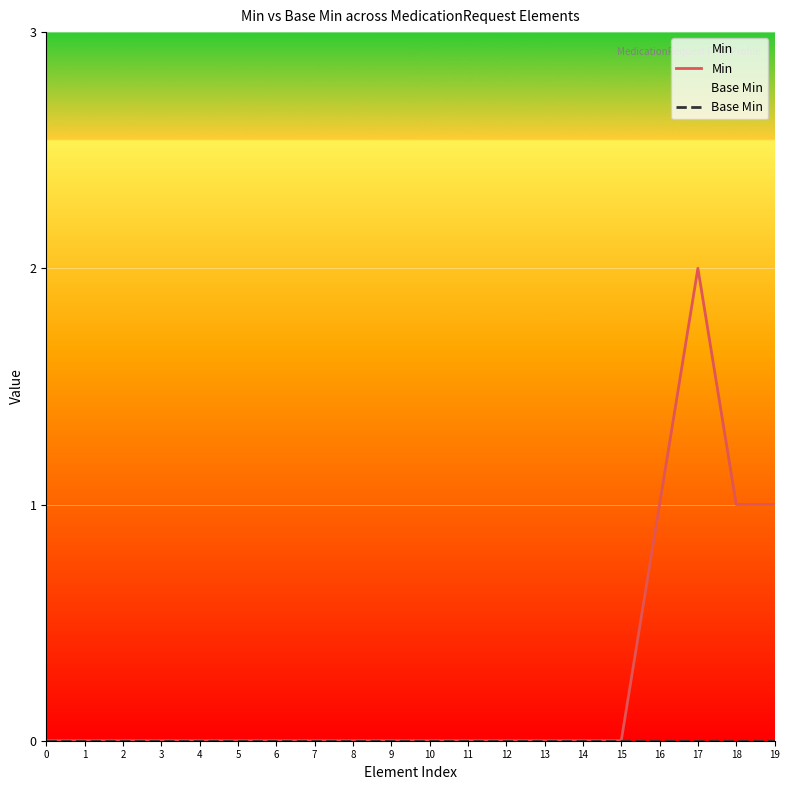

List the labels in order of Min value, largest first.

17, 16, 18, 19, 0, 1, 2, 3, 4, 5, 6, 7, 8, 9, 10, 11, 12, 13, 14, 15